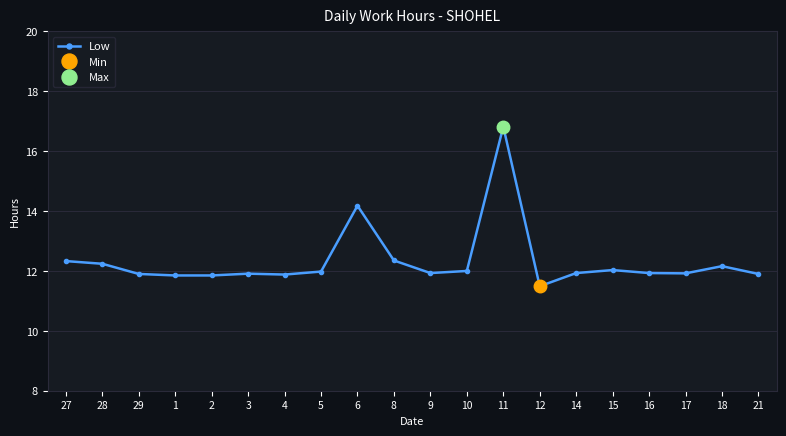

Rank the categories by value from highest to lowest.

11, 6, 8, 27, 28, 18, 15, 10, 5, 9, 14, 16, 17, 3, 29, 21, 4, 1, 2, 12